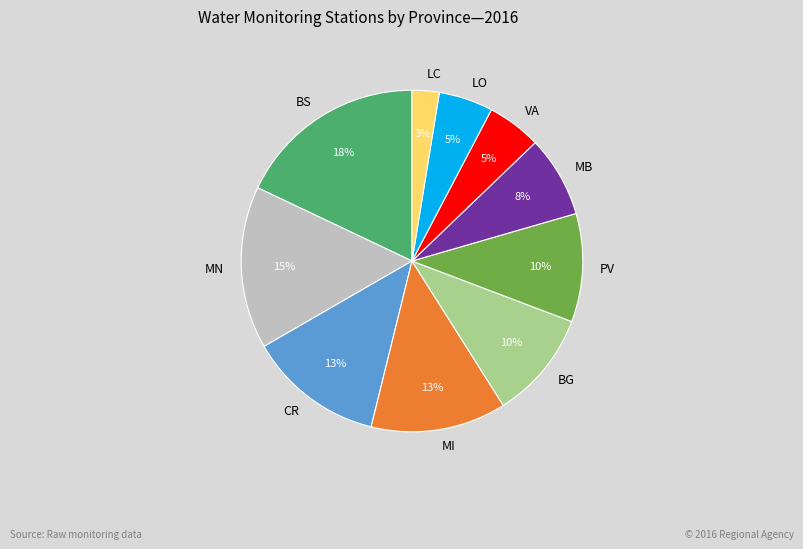

Do BG and BS together represent more than half of the pie?

No